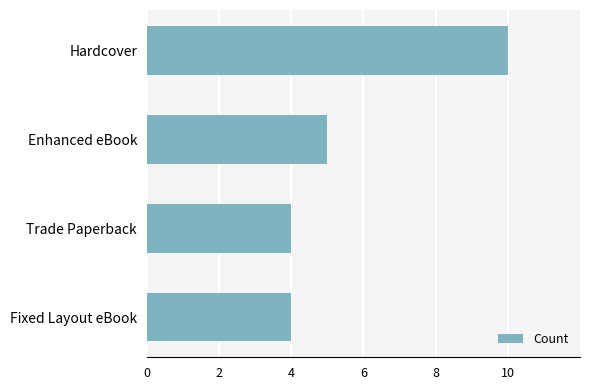

What is the label of the 2nd bar from the bottom?

Trade Paperback